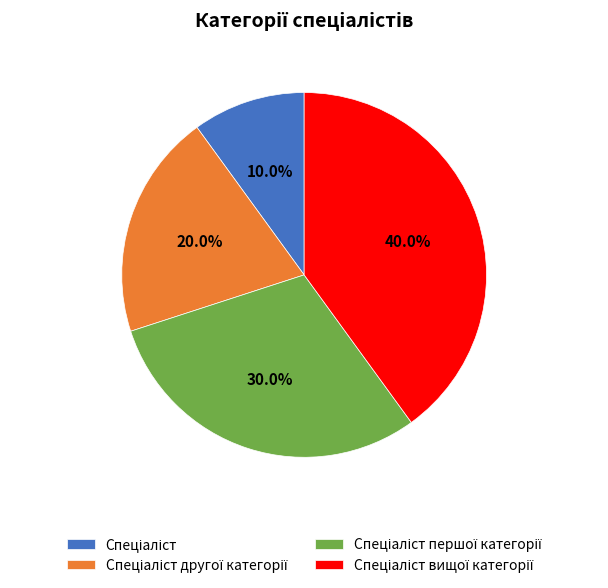

Does any single category account for the majority?

No